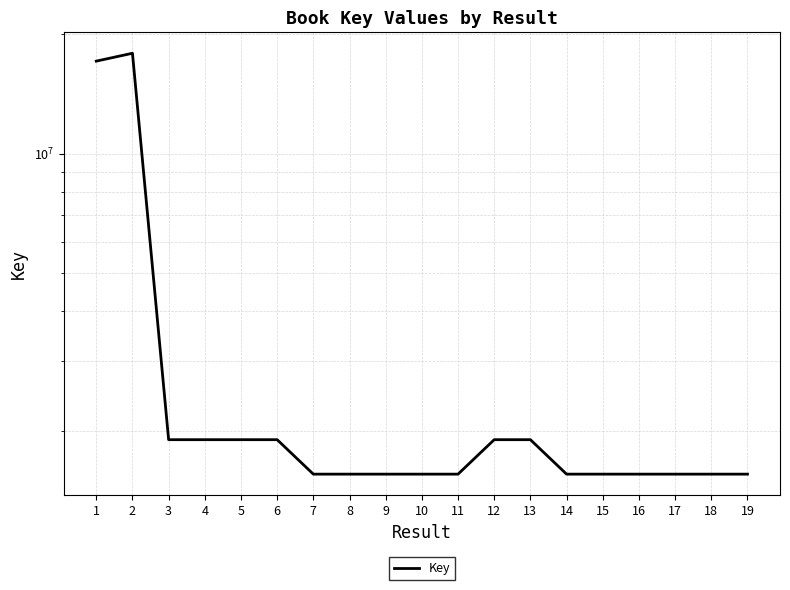

Rank the categories by value from lowest to highest.

17, 18, 10, 16, 19, 11, 14, 9, 8, 15, 7, 5, 4, 6, 3, 12, 13, 1, 2